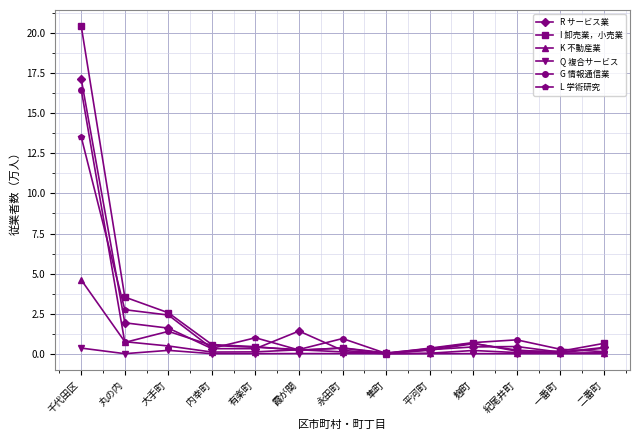

What is the sum of the K 不動産業 values at 大手町 and 千代田区?

5.1